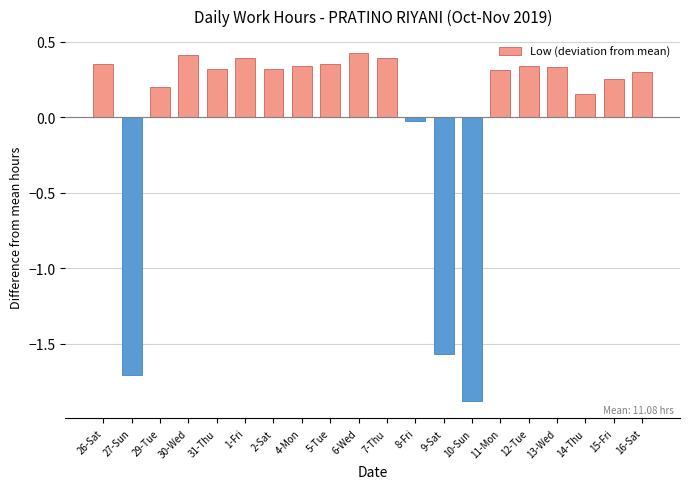

What is the minimum value shown in the chart?

-1.9